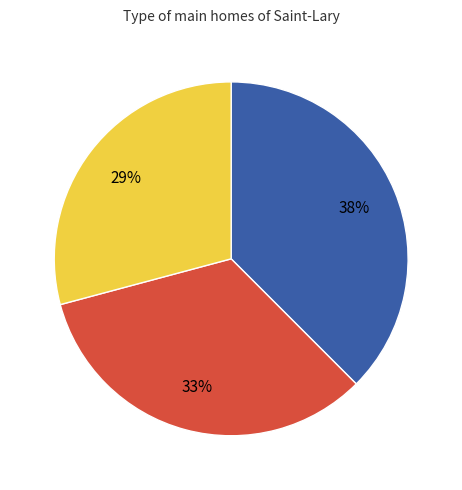

Is there a majority slice in this chart?

No